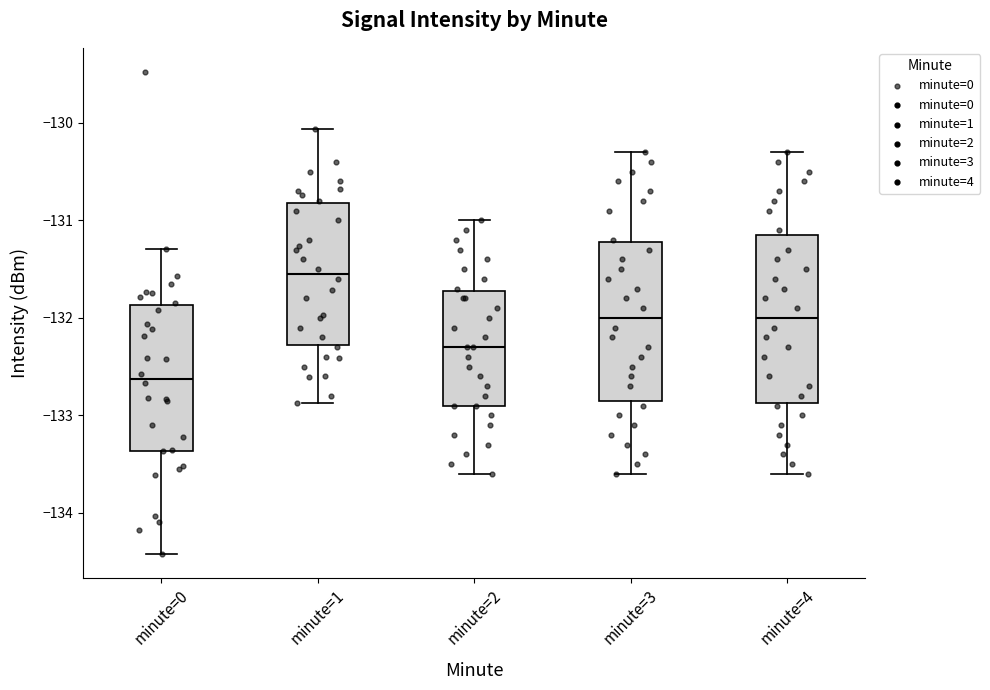

Which box has the highest median line?

minute=1